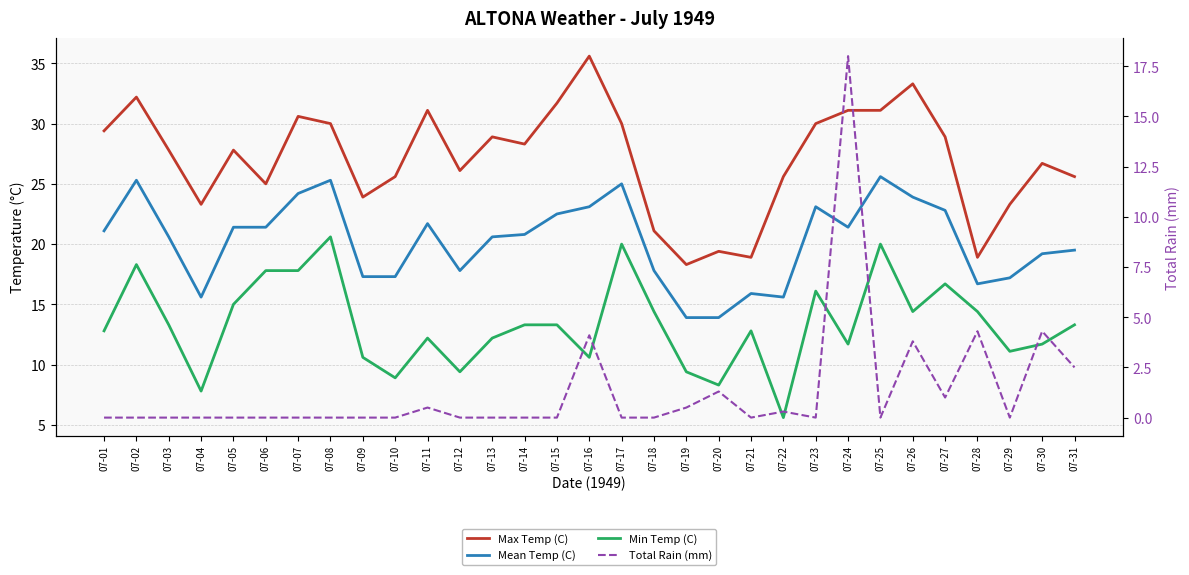

Reading left to right, list all the values displayed in this chart.

Max Temp (C): 07-01=29.4	07-02=32.2	07-03=27.8	07-04=23.3	07-05=27.8	07-06=25.0	07-07=30.6	07-08=30.0	07-09=23.9	07-10=25.6	07-11=31.1	07-12=26.1	07-13=28.9	07-14=28.3	07-15=31.7	07-16=35.6	07-17=30.0	07-18=21.1	07-19=18.3	07-20=19.4	07-21=18.9	07-22=25.6	07-23=30.0	07-24=31.1	07-25=31.1	07-26=33.3	07-27=28.9	07-28=18.9	07-29=23.3	07-30=26.7	07-31=25.6
Mean Temp (C): 07-01=21.1	07-02=25.3	07-03=20.6	07-04=15.6	07-05=21.4	07-06=21.4	07-07=24.2	07-08=25.3	07-09=17.3	07-10=17.3	07-11=21.7	07-12=17.8	07-13=20.6	07-14=20.8	07-15=22.5	07-16=23.1	07-17=25.0	07-18=17.8	07-19=13.9	07-20=13.9	07-21=15.9	07-22=15.6	07-23=23.1	07-24=21.4	07-25=25.6	07-26=23.9	07-27=22.8	07-28=16.7	07-29=17.2	07-30=19.2	07-31=19.5
Min Temp (C): 07-01=12.8	07-02=18.3	07-03=13.3	07-04=7.8	07-05=15.0	07-06=17.8	07-07=17.8	07-08=20.6	07-09=10.6	07-10=8.9	07-11=12.2	07-12=9.4	07-13=12.2	07-14=13.3	07-15=13.3	07-16=10.6	07-17=20.0	07-18=14.4	07-19=9.4	07-20=8.3	07-21=12.8	07-22=5.6	07-23=16.1	07-24=11.7	07-25=20.0	07-26=14.4	07-27=16.7	07-28=14.4	07-29=11.1	07-30=11.7	07-31=13.3
Total Rain (mm): 07-01=0.0	07-02=0.0	07-03=0.0	07-04=0.0	07-05=0.0	07-06=0.0	07-07=0.0	07-08=0.0	07-09=0.0	07-10=0.0	07-11=0.5	07-12=0.0	07-13=0.0	07-14=0.0	07-15=0.0	07-16=4.1	07-17=0.0	07-18=0.0	07-19=0.5	07-20=1.3	07-21=0.0	07-22=0.3	07-23=0.0	07-24=18.0	07-25=0.0	07-26=3.8	07-27=1.0	07-28=4.3	07-29=0.0	07-30=4.3	07-31=2.5